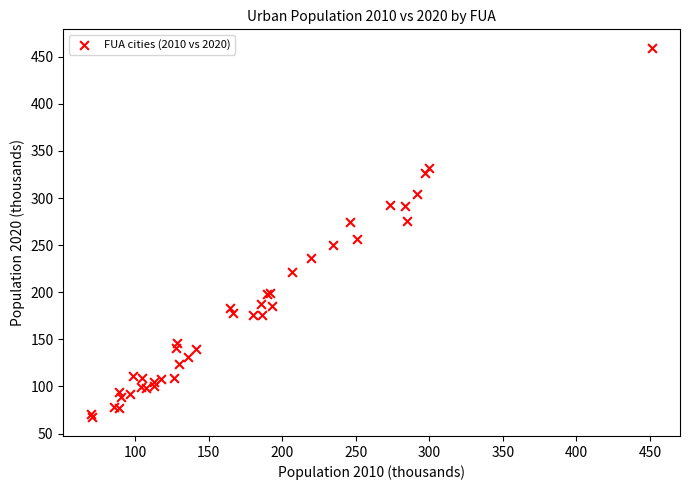

What Y value in the scatter plot is closest to 263?

256.8